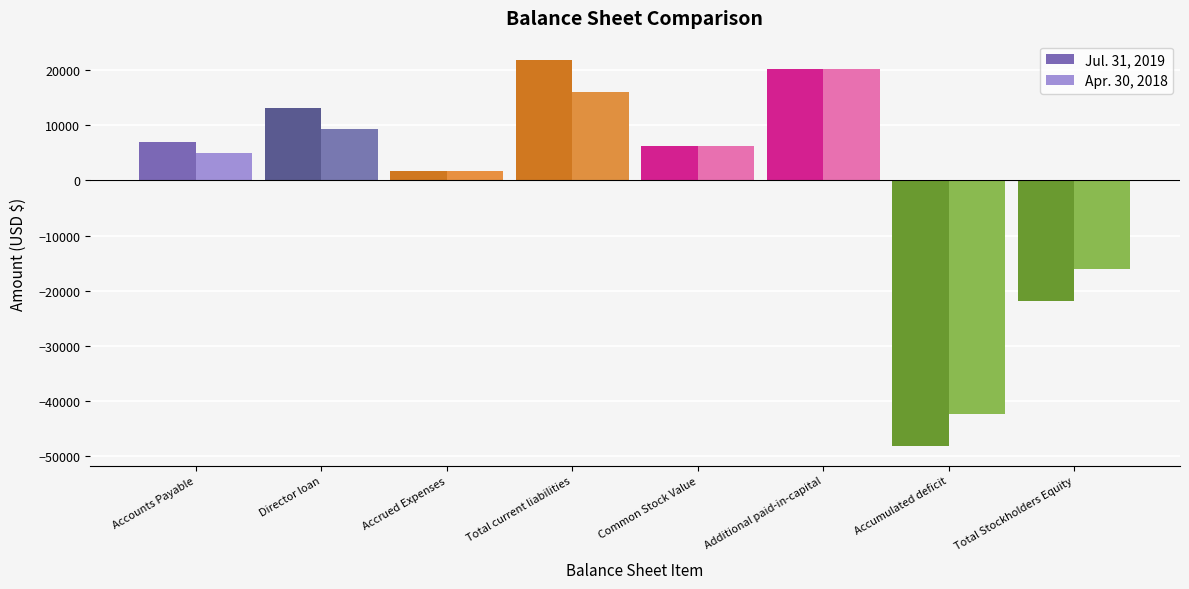

True or false: Apr. 30, 2018 has a value of 1650 at Accrued Expenses.

True